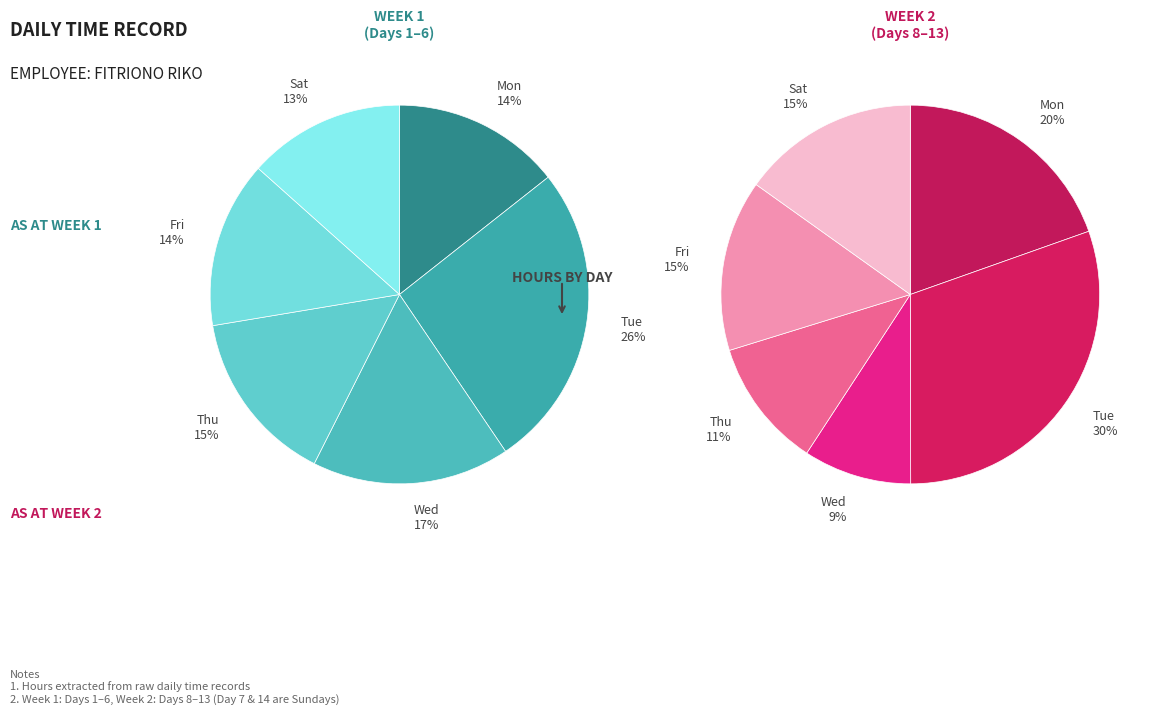

What is the change in value from Day 2 to Day 6?

-10.6